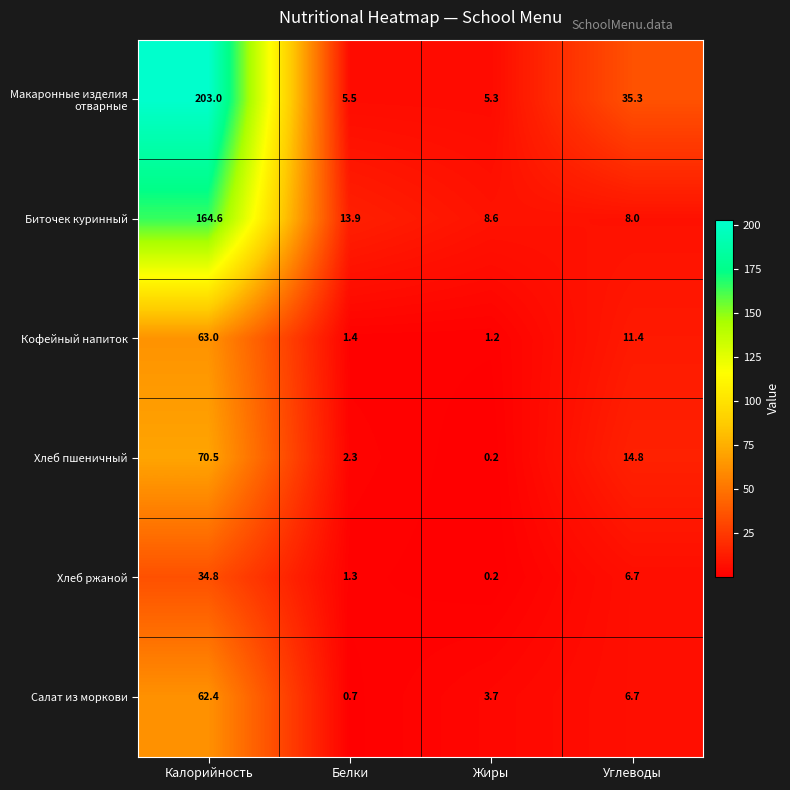

What is the lowest value of the Кофейный напиток series?

1.2